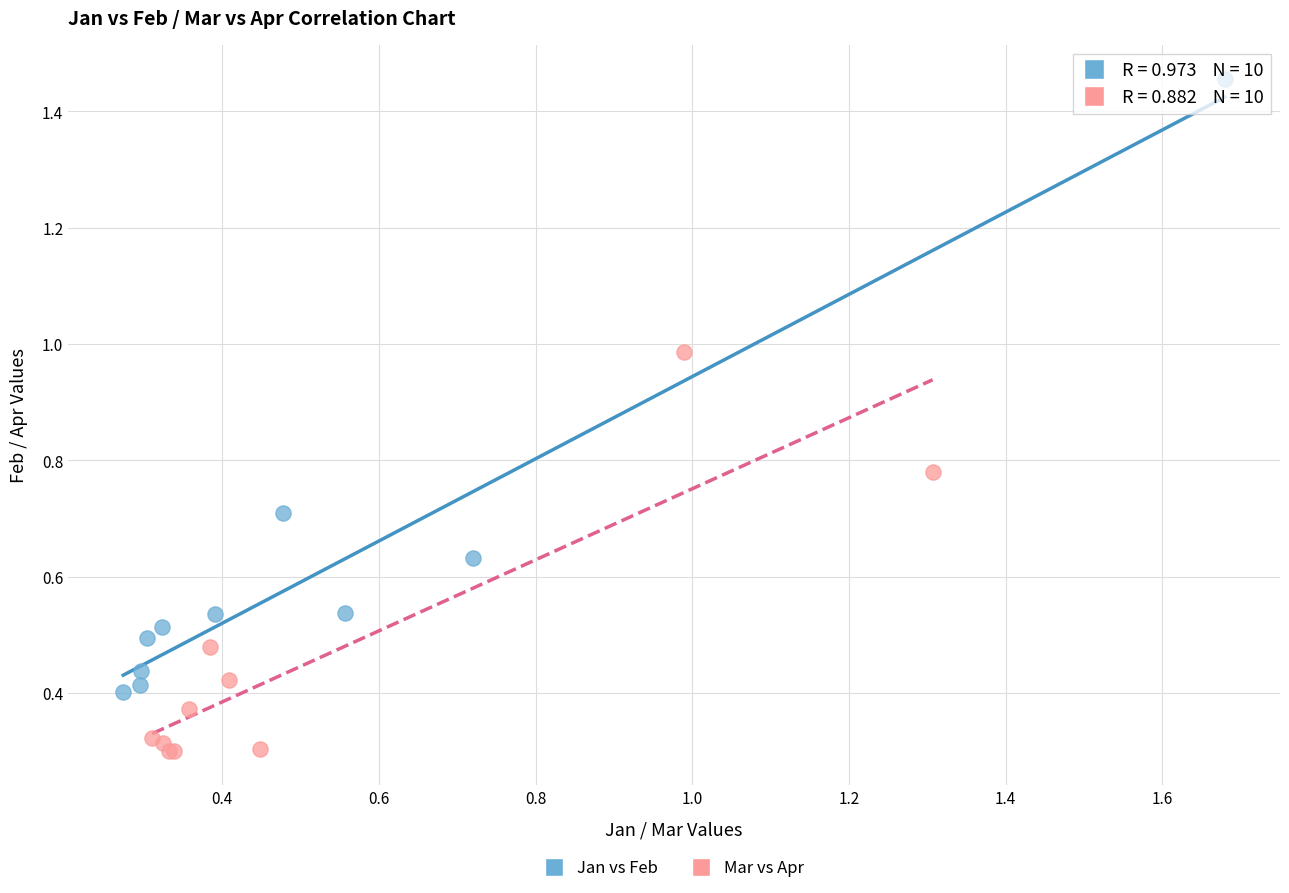

Which series reaches the minimum Y coordinate?

Mar vs Apr